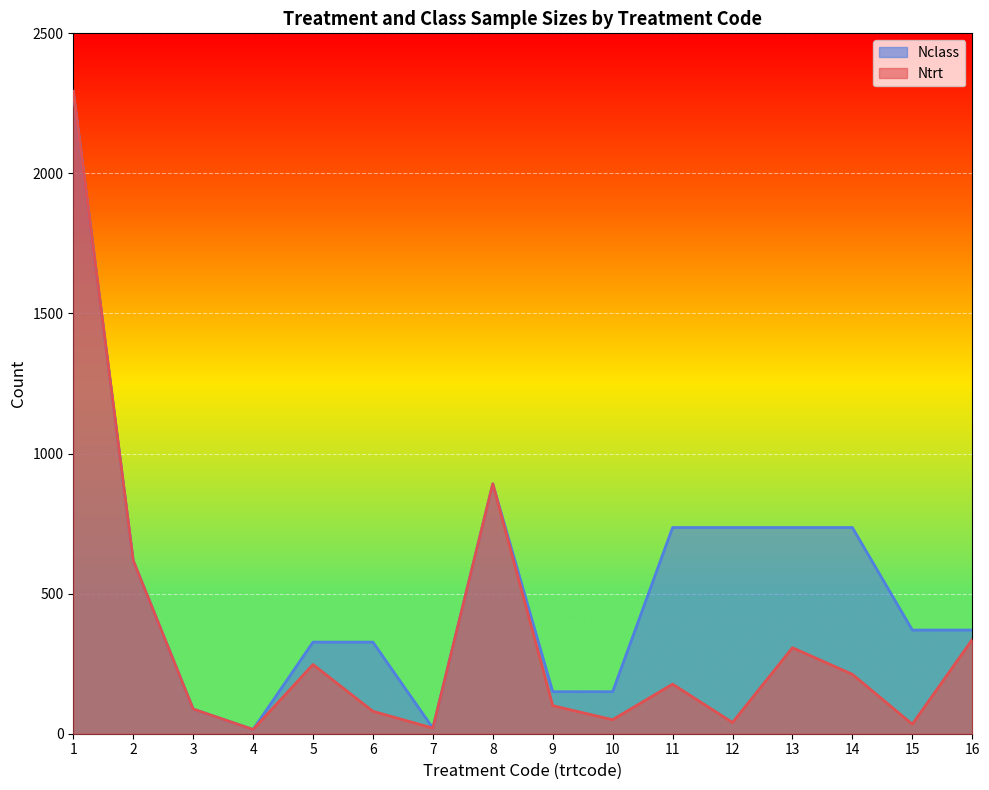

What is the minimum value shown in the chart?

15